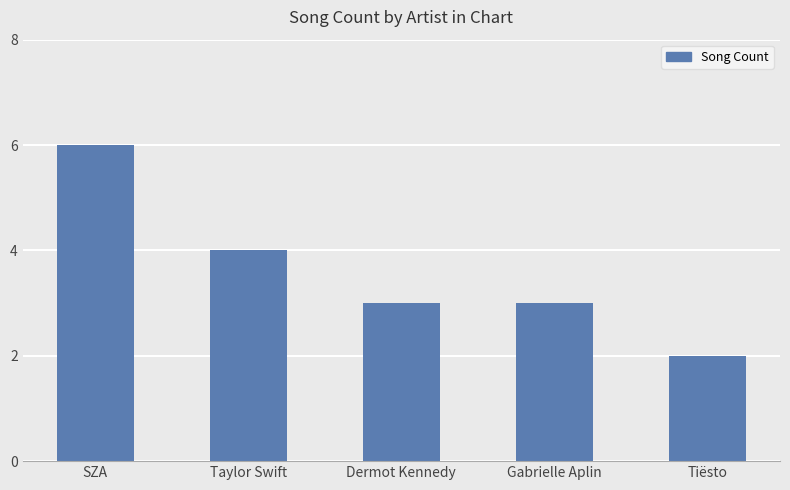

Which category has the lowest value across all series?

Tiësto